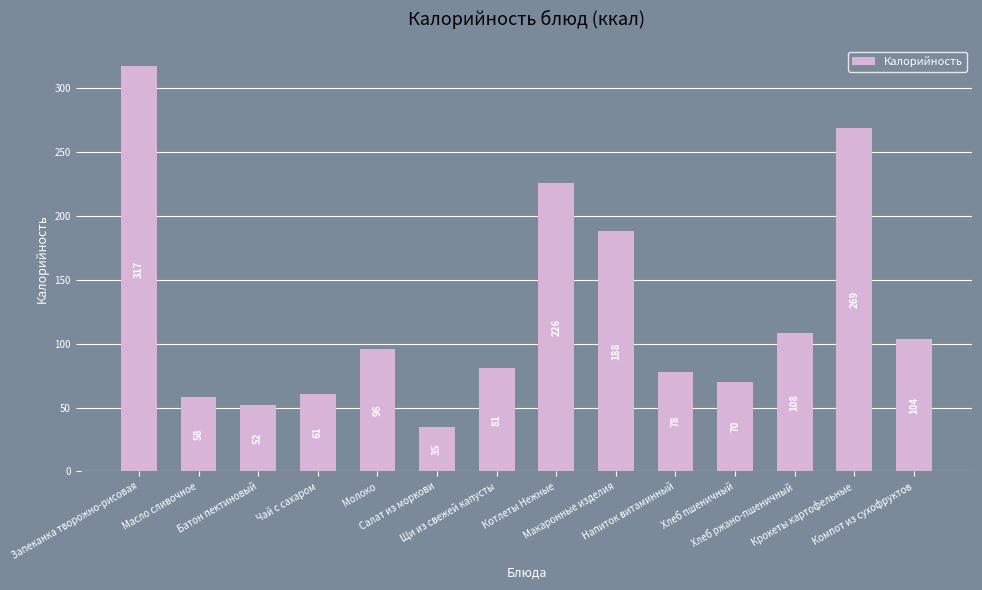

Does the chart contain any negative values?

No